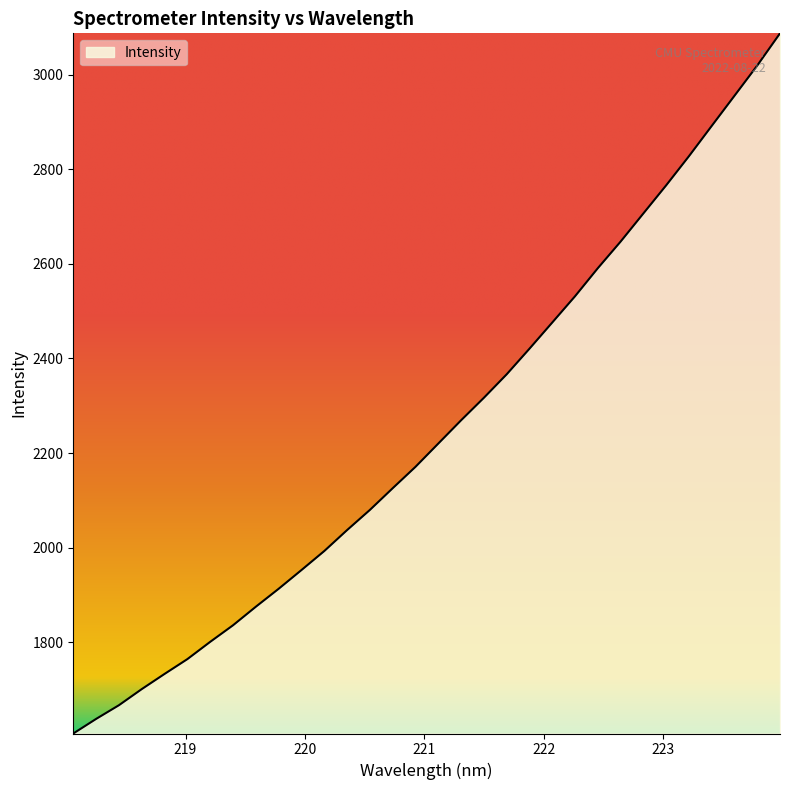

How many lines are shown in the chart?

1